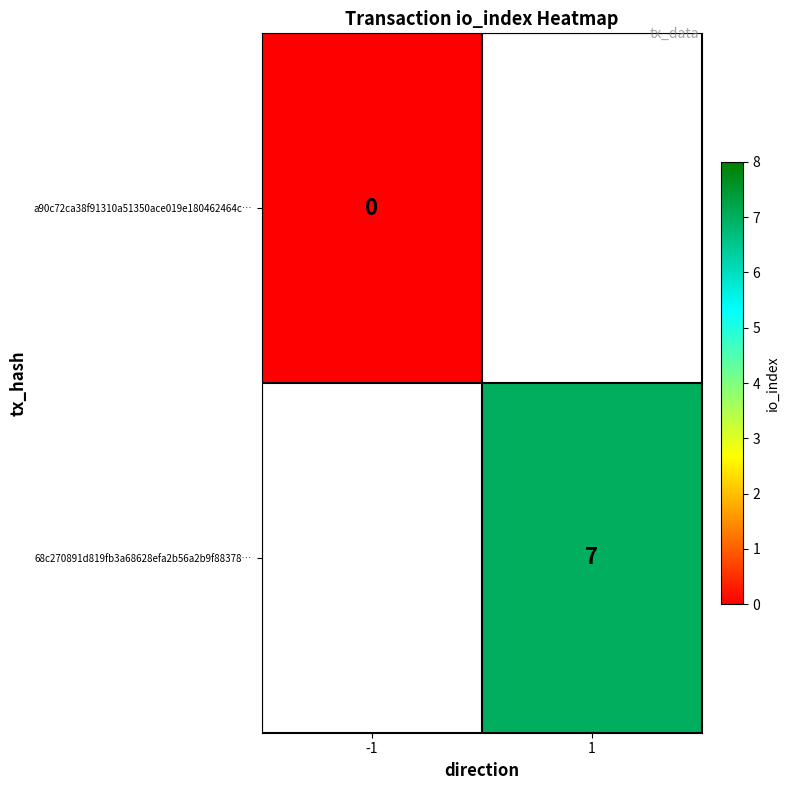

Which label corresponds to the smallest value in the chart?

-1